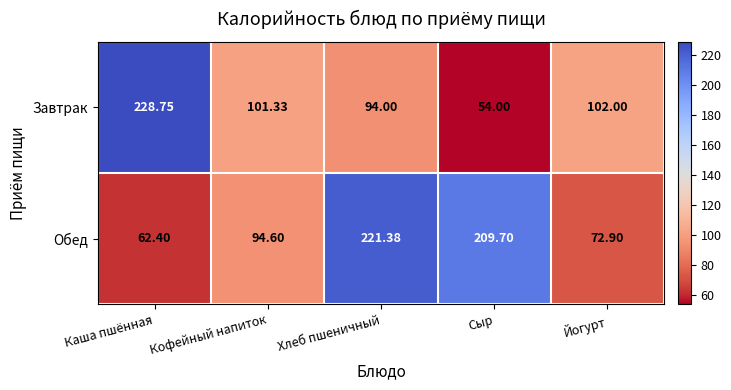

At Сыр, list the series in order from smallest to largest.

Завтрак, Обед